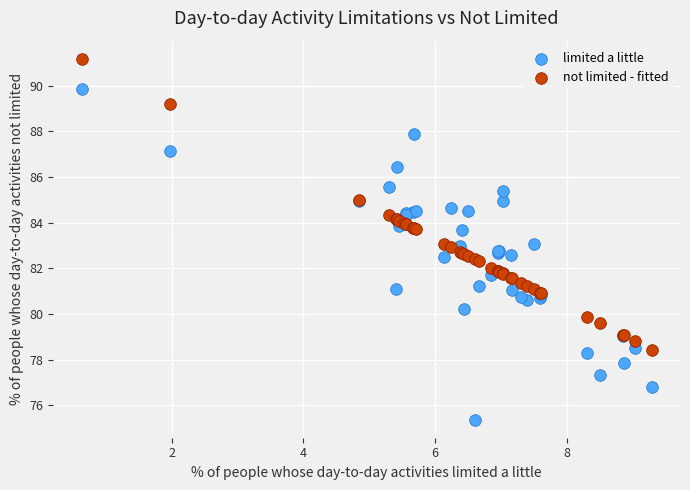

Which series contains the lowest Y value?

limited a little